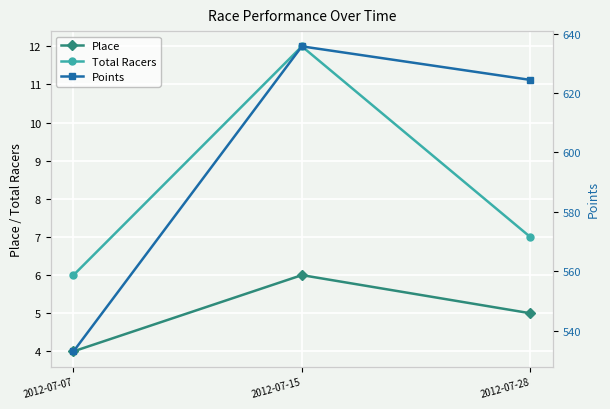

What is the maximum value for Place?

6